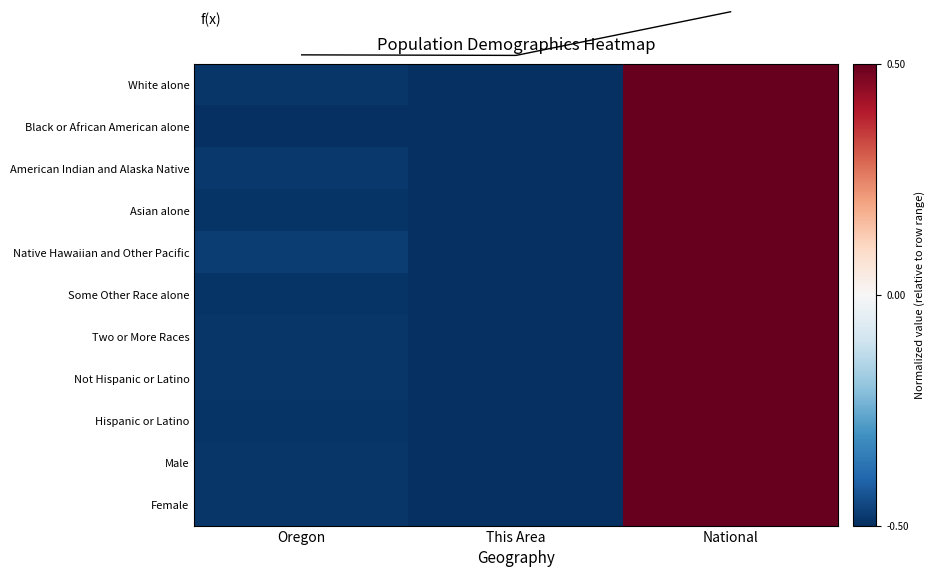

At which label is Native Hawaiian and Other Pacific closest to 0?

Oregon